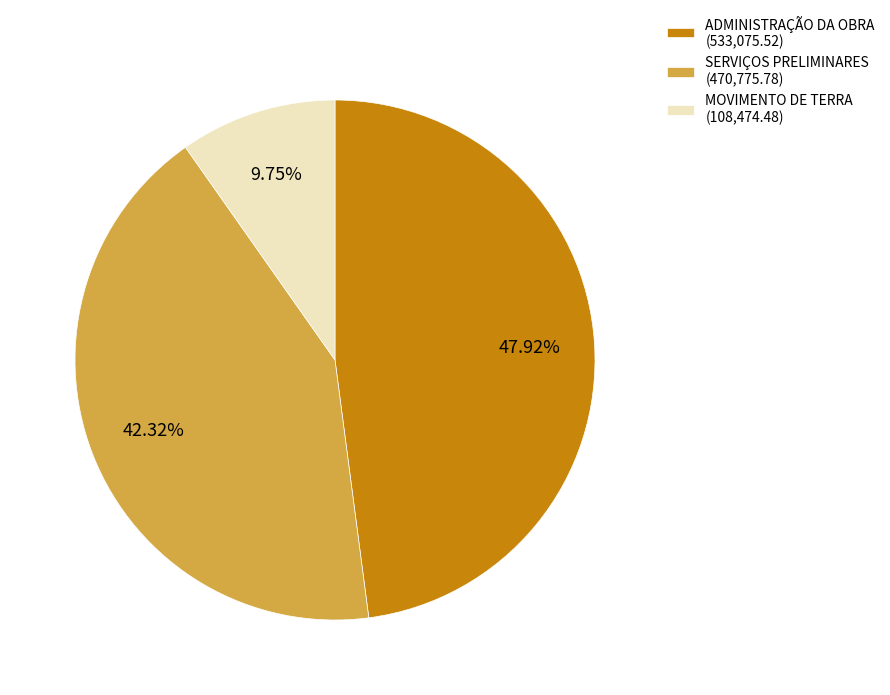

Which category has the biggest portion of the pie?

ADMINISTRAÇÃO DA OBRA (533,075.52)